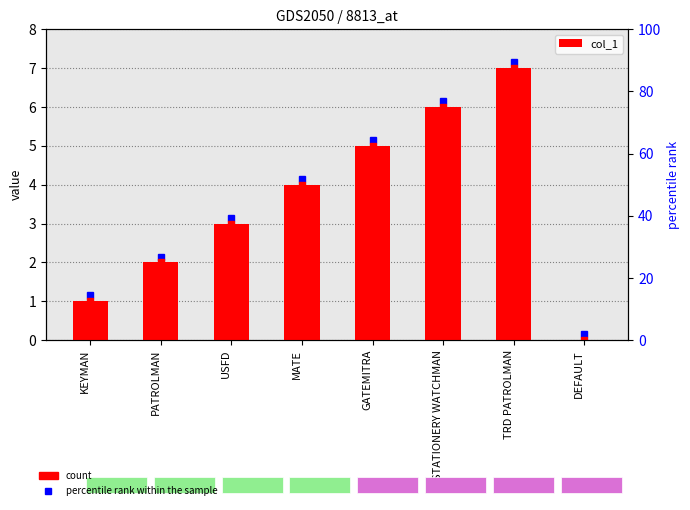

What is the difference between the values at TRD PATROLMAN and DEFAULT?

7